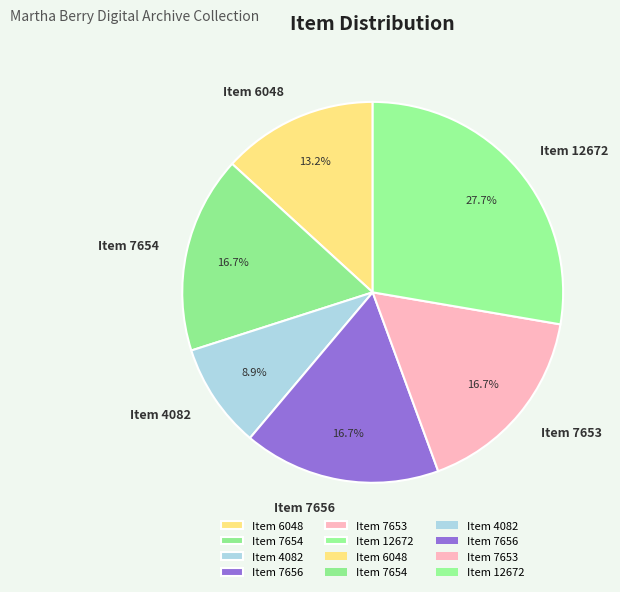

Between Item 4082 and Item 7653, which is larger?

Item 7653